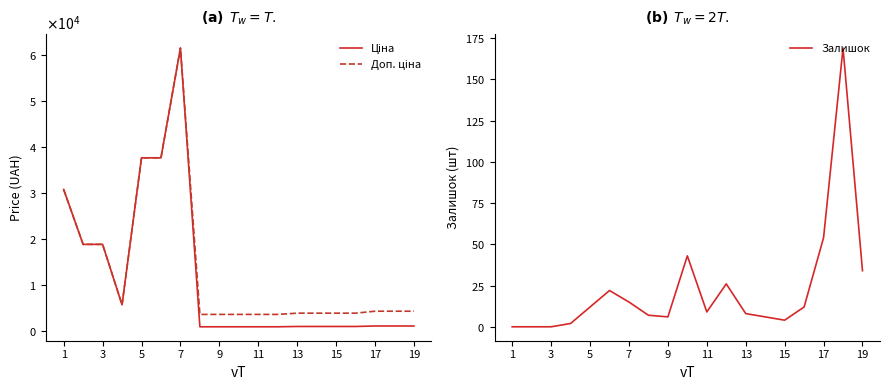

How many series are shown in this chart?

3